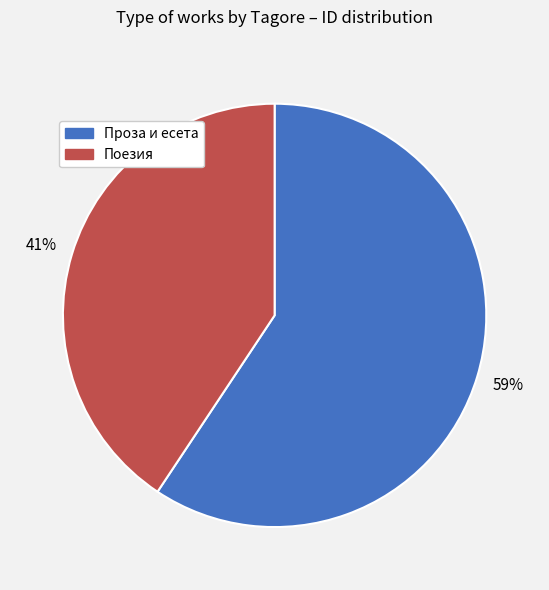

Does any single category account for the majority?

Yes